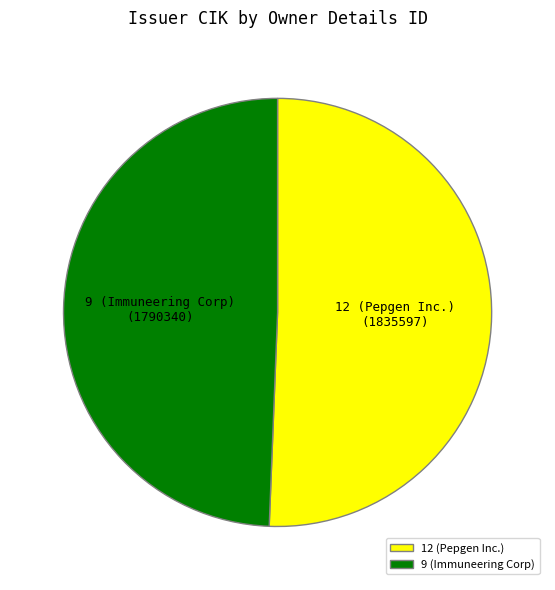

Is there any slice that represents more than half of the pie?

Yes